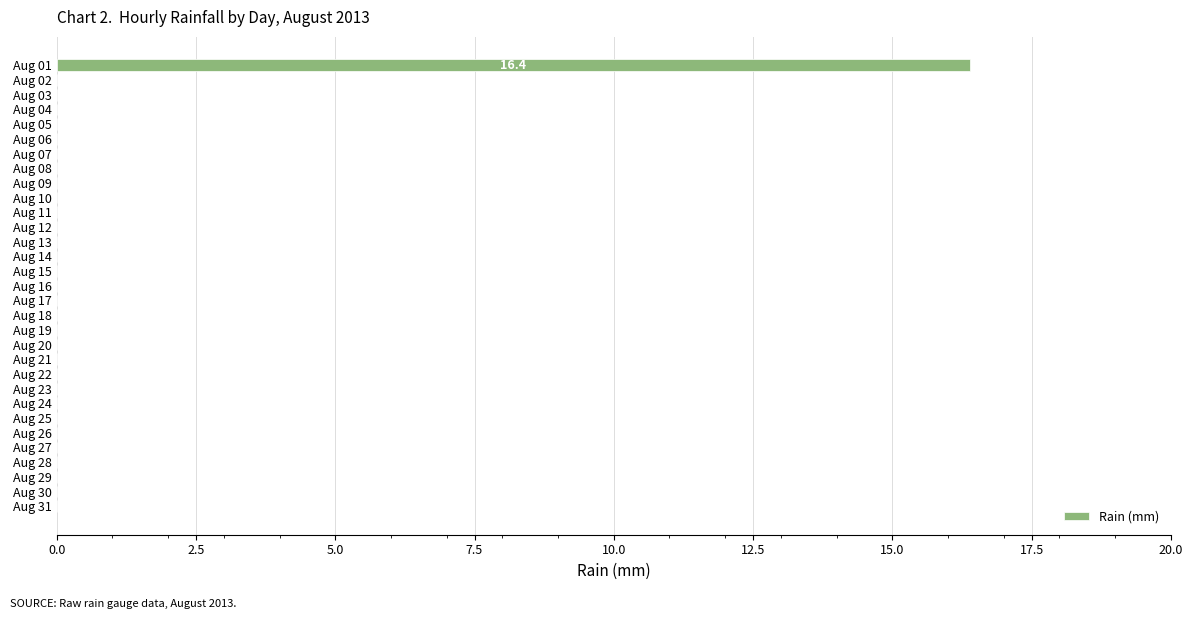

What is the sum of all values?

16.4